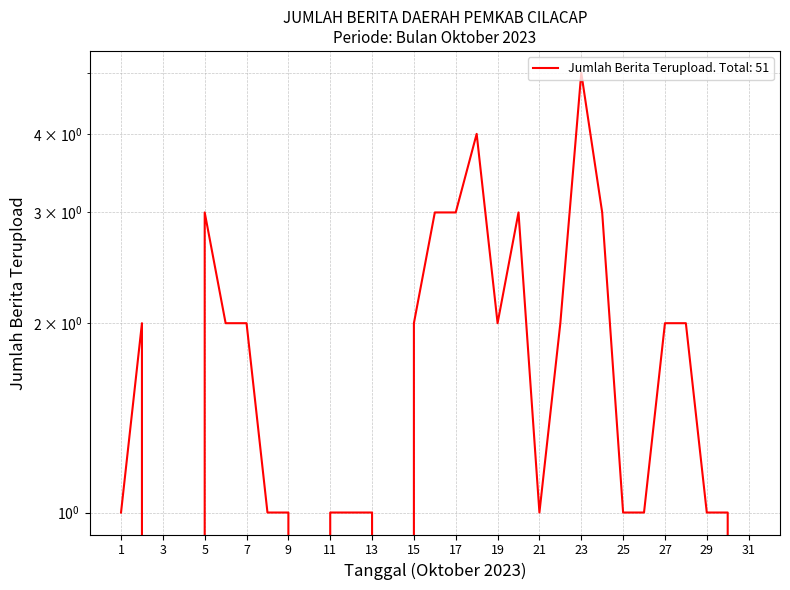

What is the value of the 20th point from the left?

3